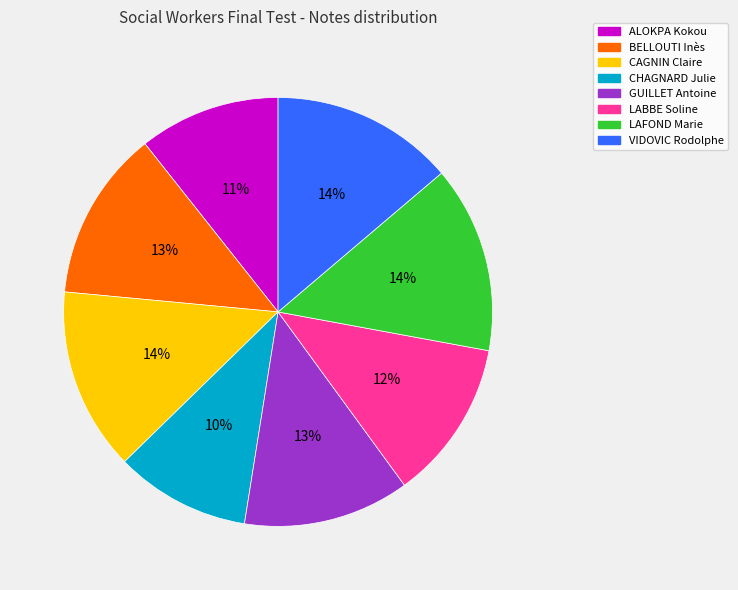

Does any single category account for the majority?

No